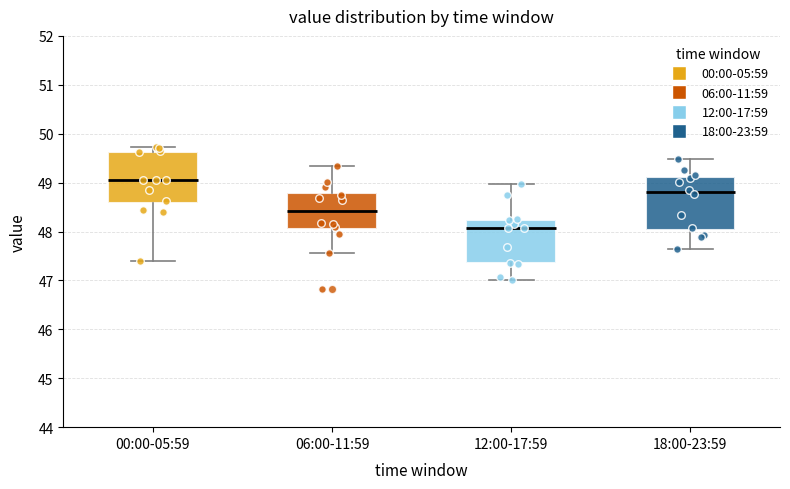

Which box's median line is the highest?

00:00-05:59